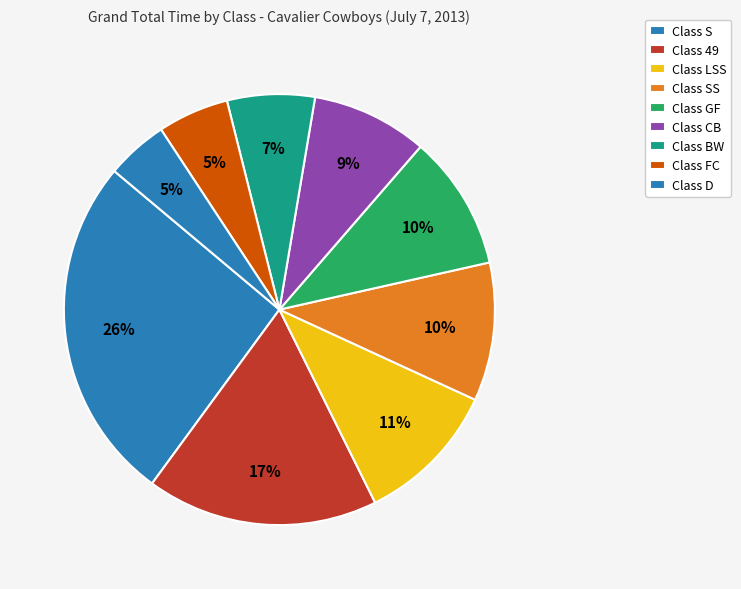

How many slices are in this pie chart?

9